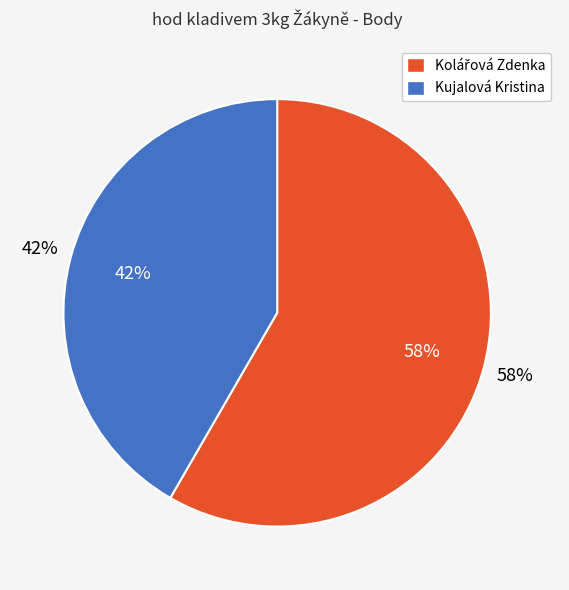

How many segments does this pie chart have?

2